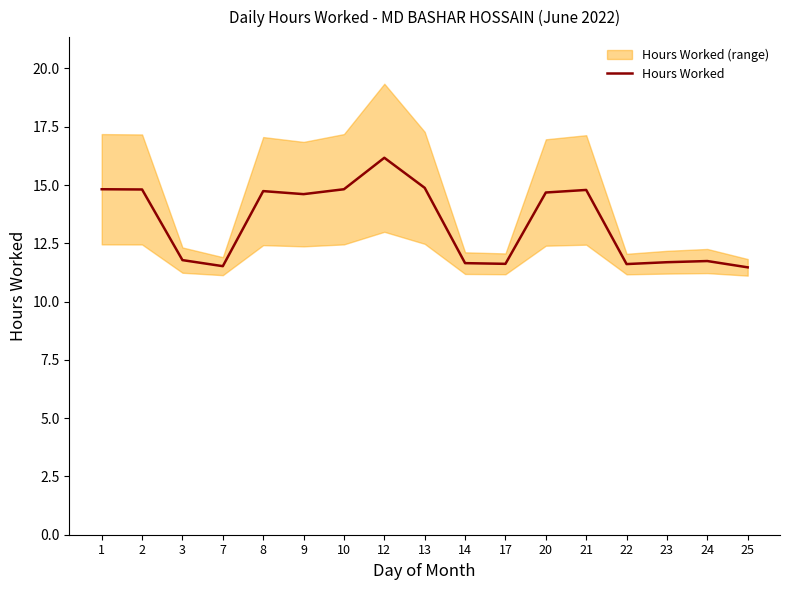

How many values are between 11 and 14?

8